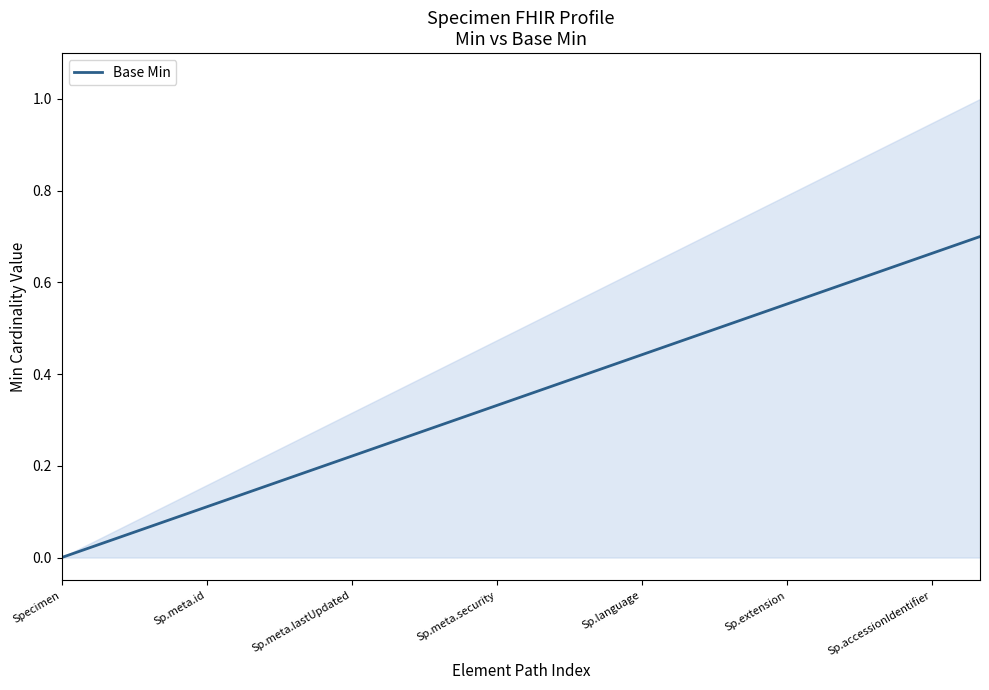

The value of Base Min at Specimen is -0.2. True or false?

False